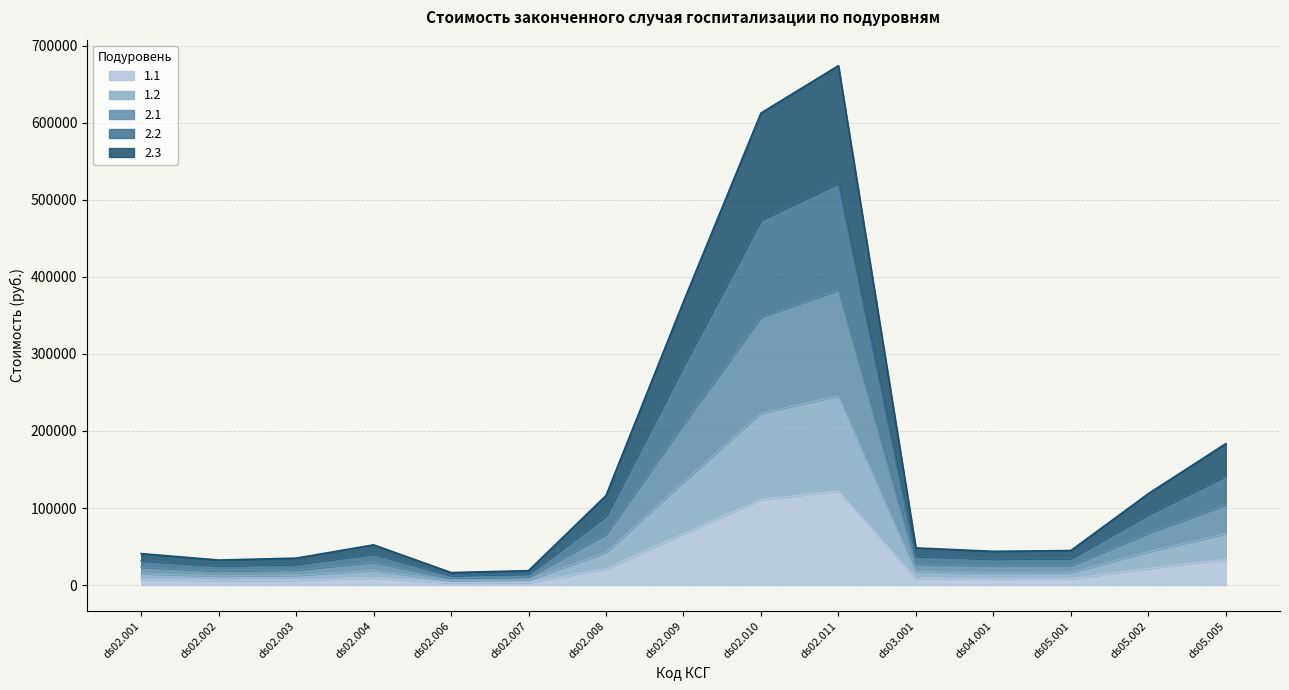

What are all the series names shown in the legend?

1.1, 1.2, 2.1, 2.2, 2.3